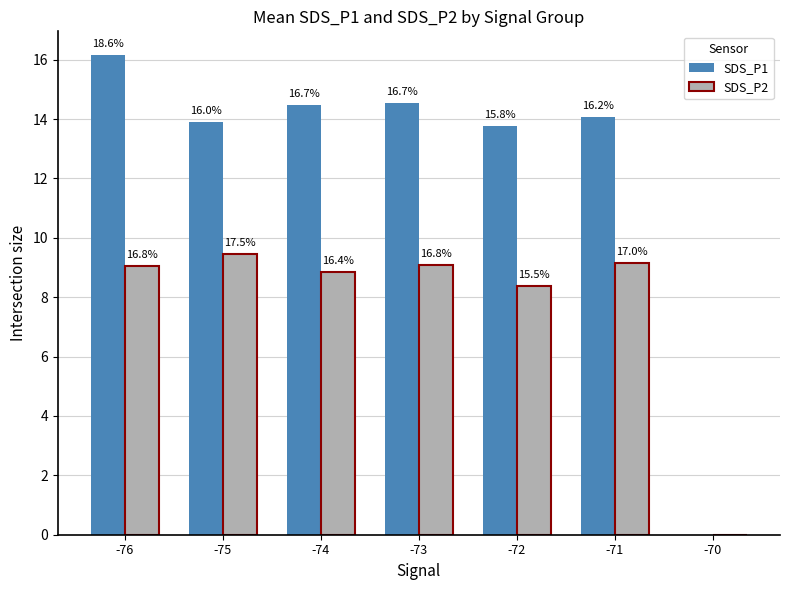

What is the highest value of the SDS_P1 series?

16.1